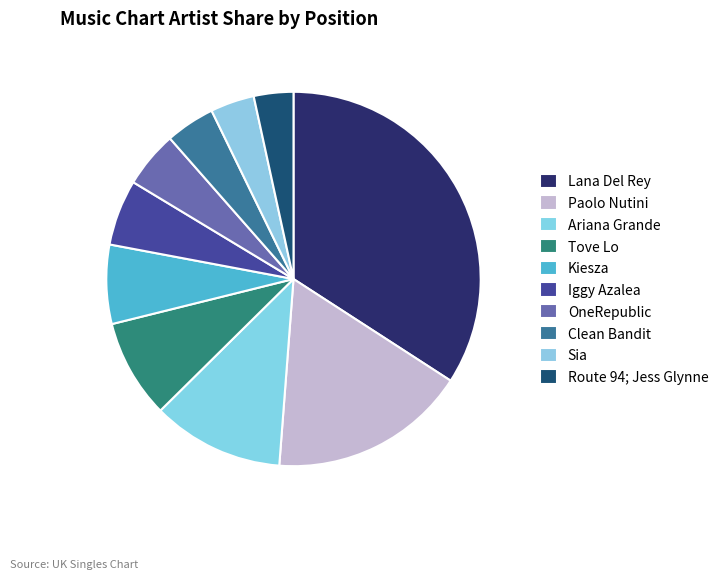

Between Route 94; Jess Glynne and Ariana Grande, which is larger?

Ariana Grande